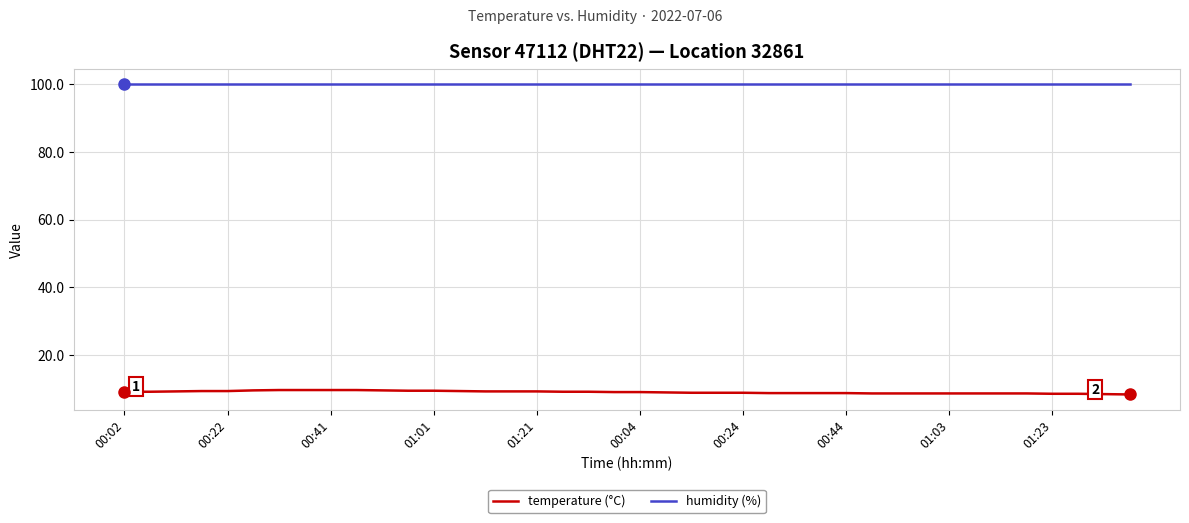

What is the maximum value for temperature (°C)?

9.8